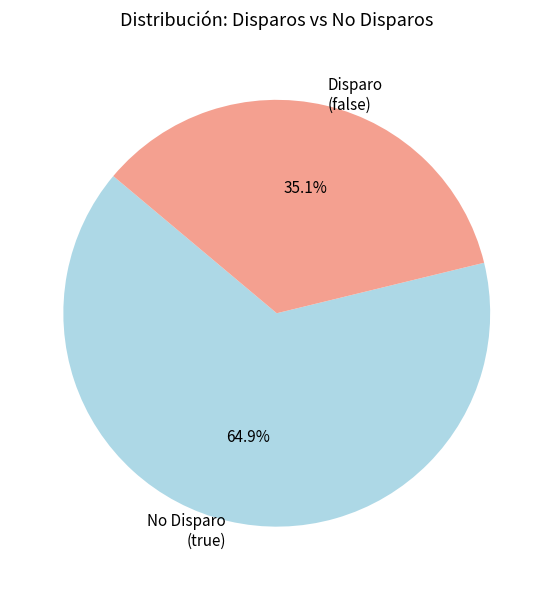

How many segments does this pie chart have?

2